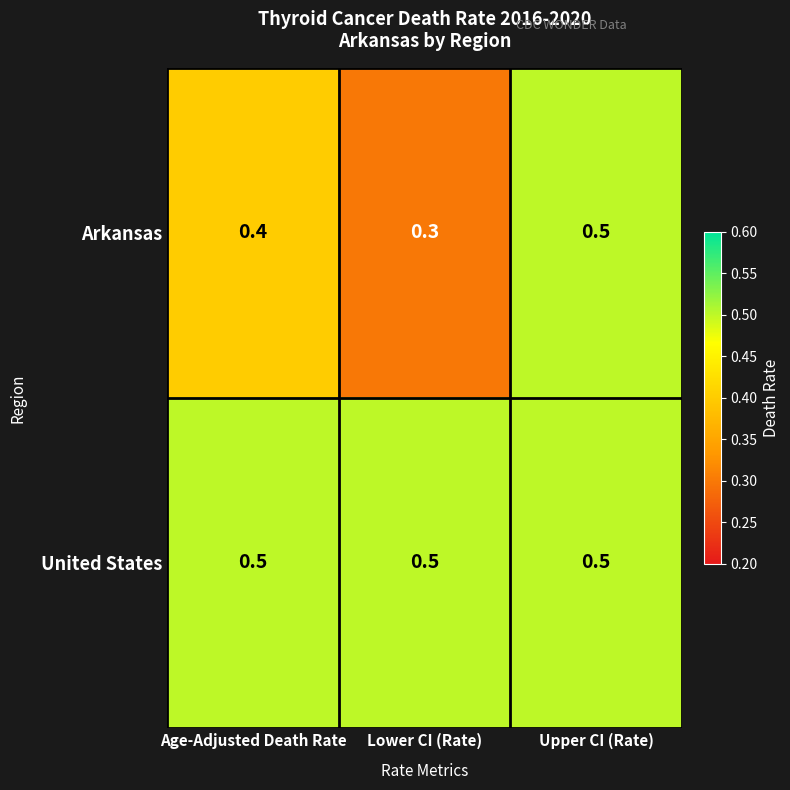

What is the sum of all Arkansas values?

1.2